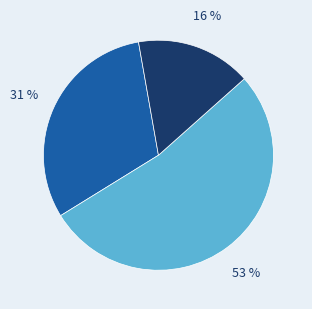

Is there any slice that represents more than half of the pie?

Yes